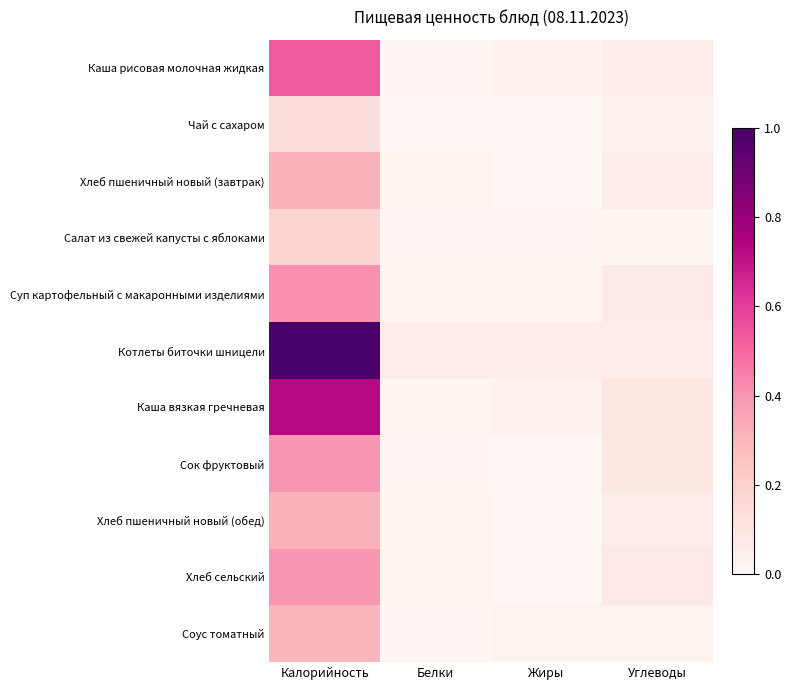

At Белки, list the series in order from smallest to largest.

Чай с сахаром, Сок фруктовый, Салат из свежей капусты с яблоками, Соус томатный, Каша рисовая молочная жидкая, Суп картофельный с макаронными изделиями, Хлеб пшеничный новый (завтрак), Хлеб пшеничный новый (обед), Хлеб сельский, Каша вязкая гречневая, Котлеты биточки шницели